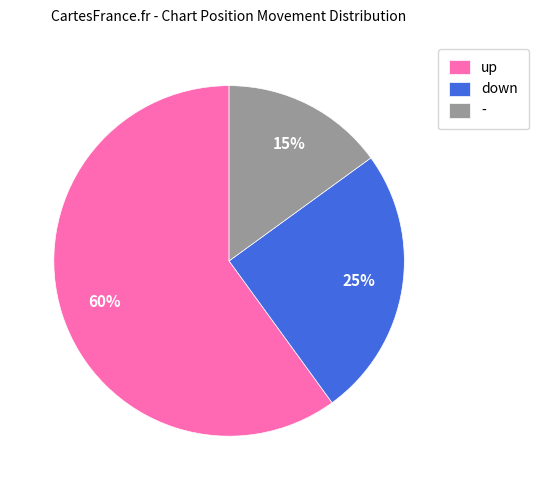

What percentage is the up slice, to the nearest percent?

60%